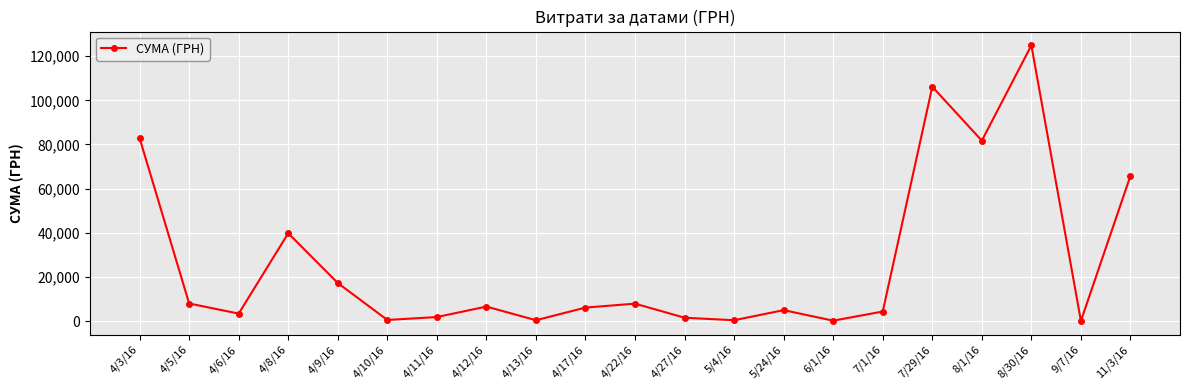

Where does the data first go above 6109?

4/3/16